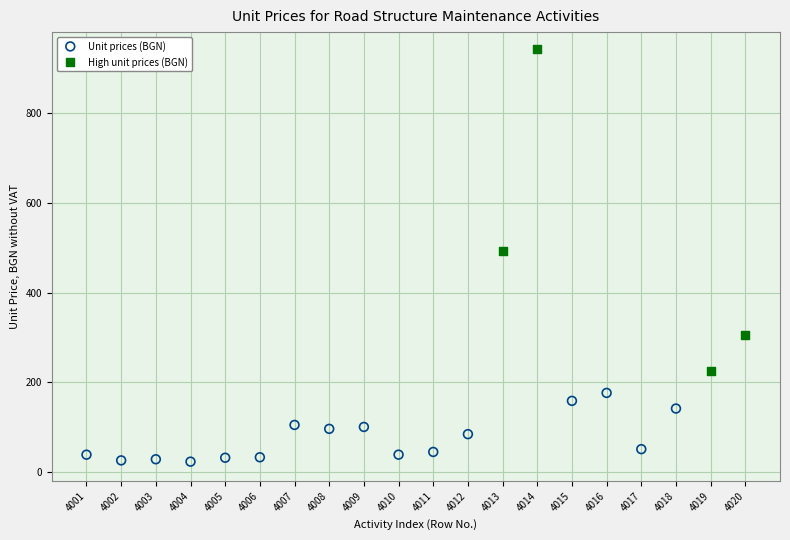

Which series reaches the minimum Y coordinate?

Unit prices (BGN)